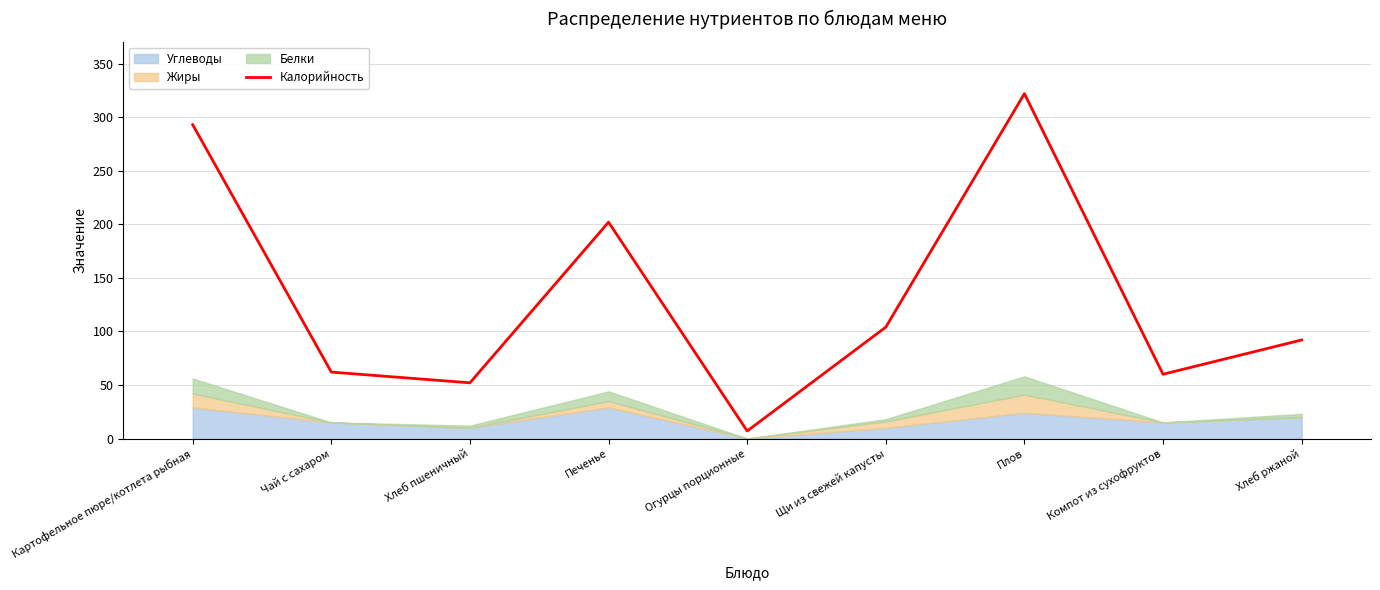

What is the ratio of the value at Плов to the value at Хлеб ржаной?

3.5